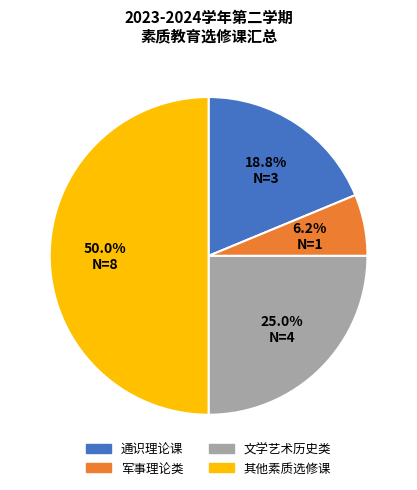

Which slice is the largest?

其他素质选修课